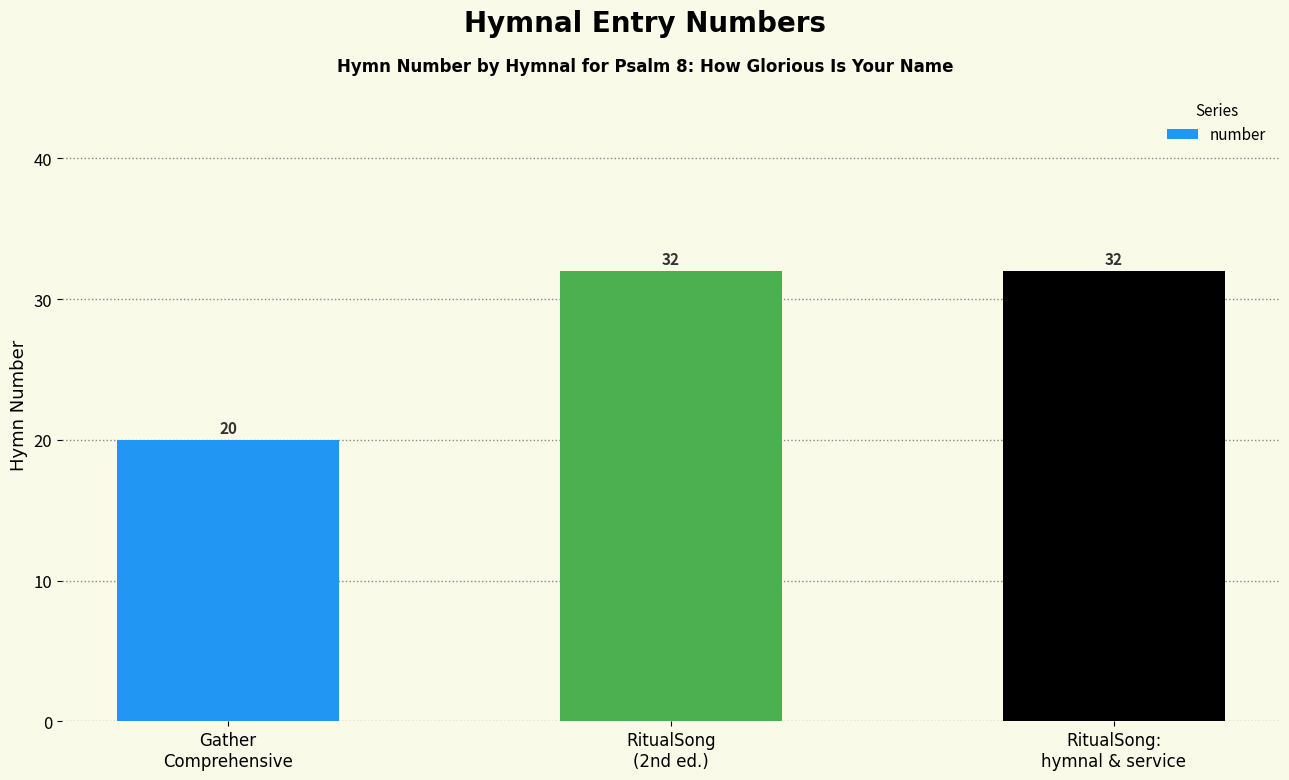

How many data points are less than 32?

1